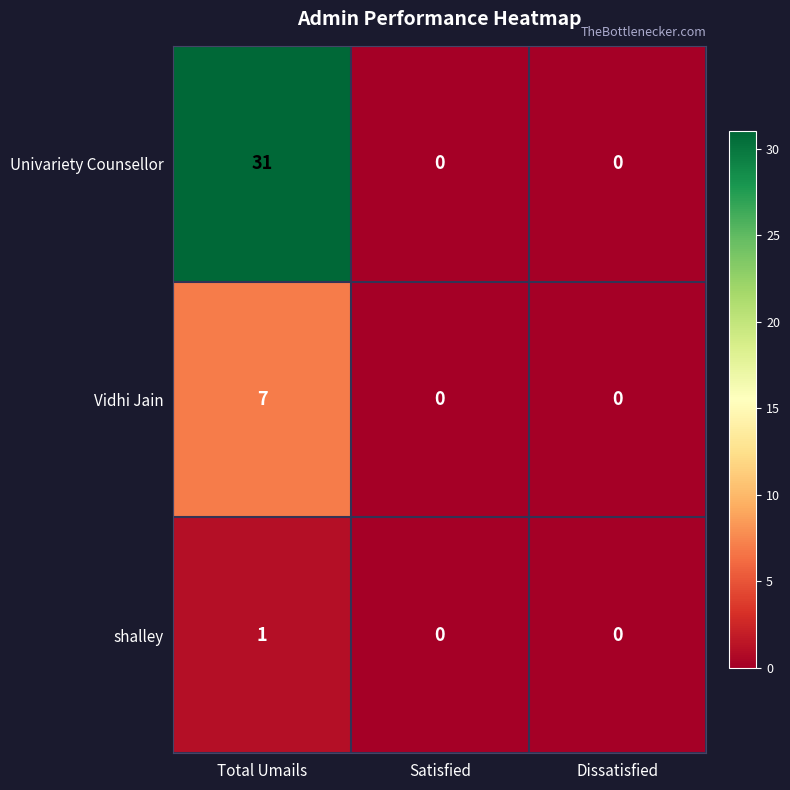

Count the Vidhi Jain values in the range 0 to 7.

3